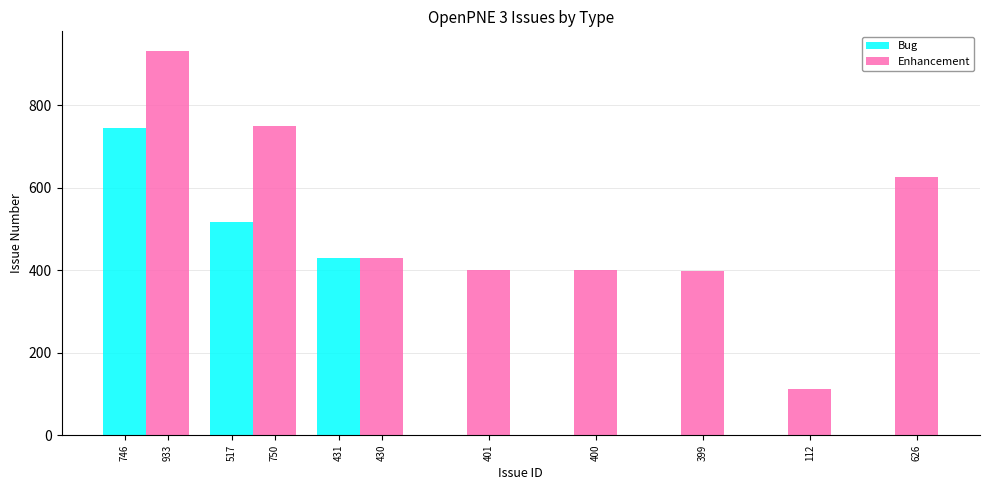

How many values are below 430?

4